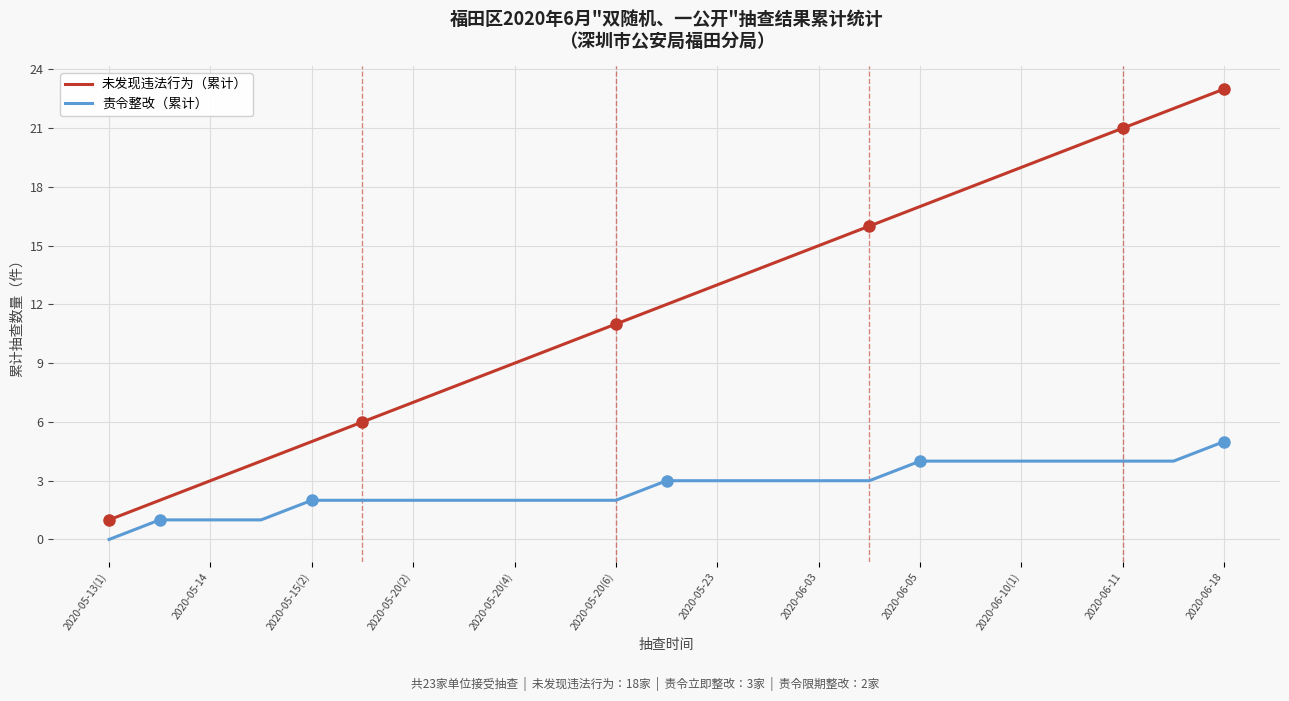

How many categories are shown in the chart?

23